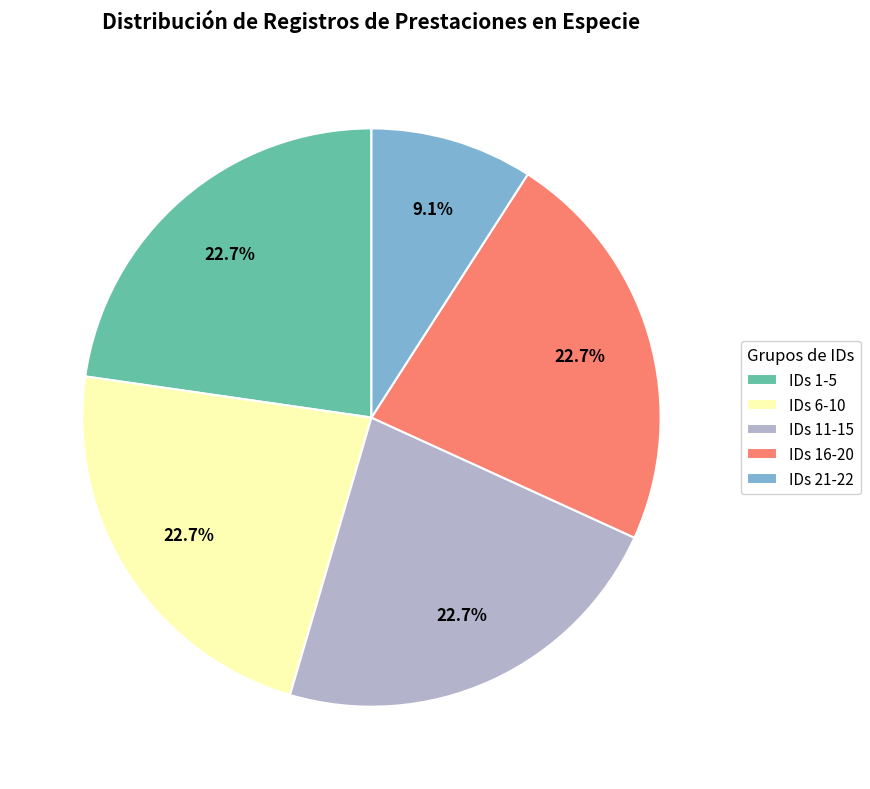

Approximately how many times larger is the value at IDs 6-10 compared to IDs 16-20?

1.0